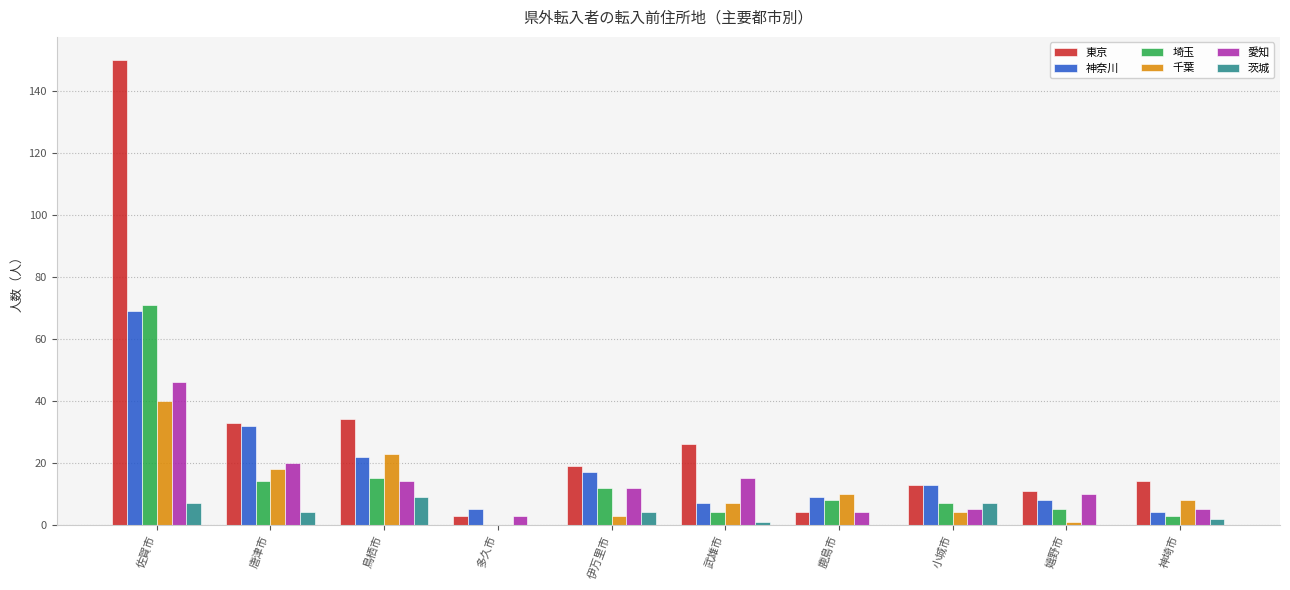

The 茨城 series shows 9 at 鳥栖市. True or false?

True